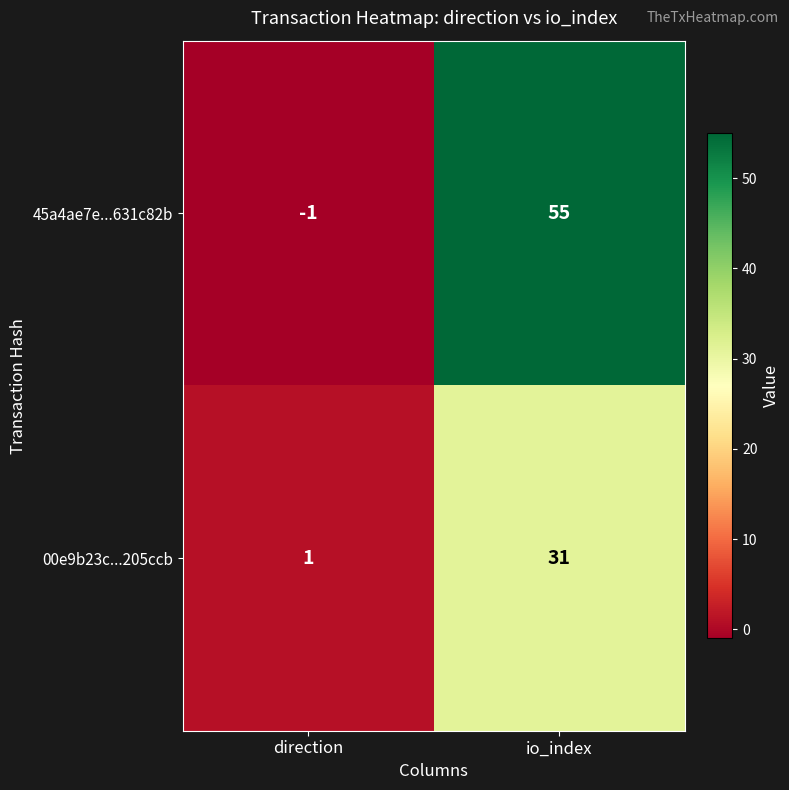

Reading left to right, list all the values displayed in this chart.

45a4ae7e...631c82b: -1	55
00e9b23c...205ccb: 1	31